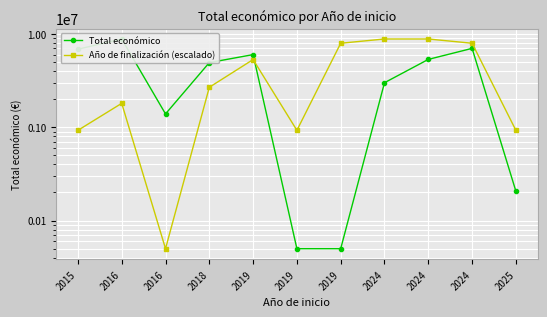

Between which two adjacent categories do Año de finalización (escalado) and Total económico first intersect?

2019 and 2019